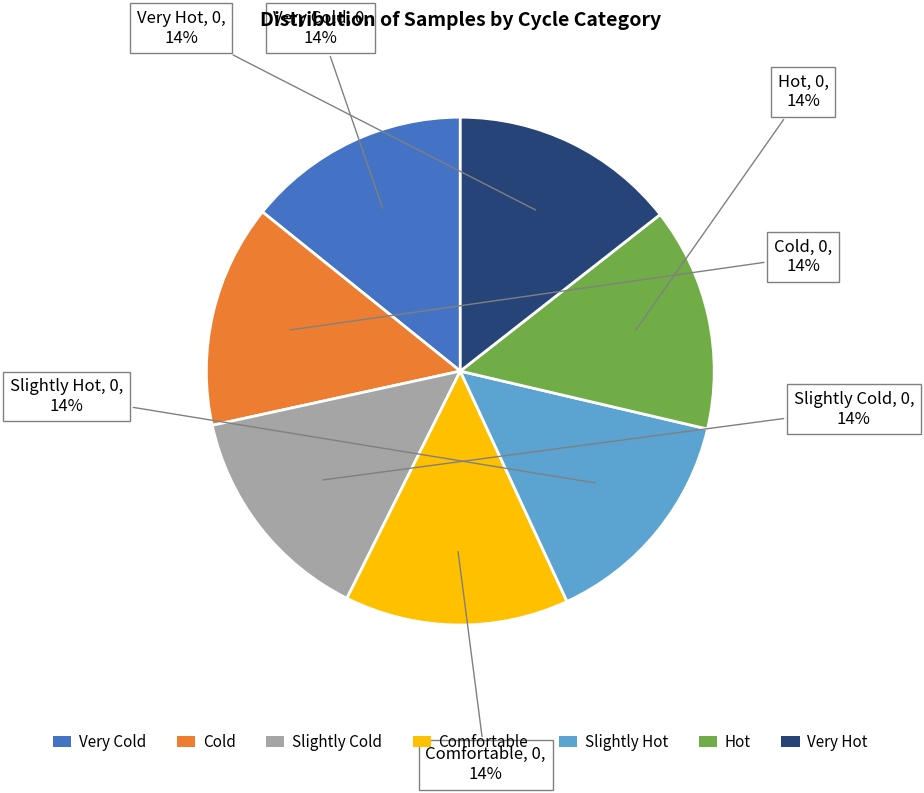

How many slices are in this pie chart?

7